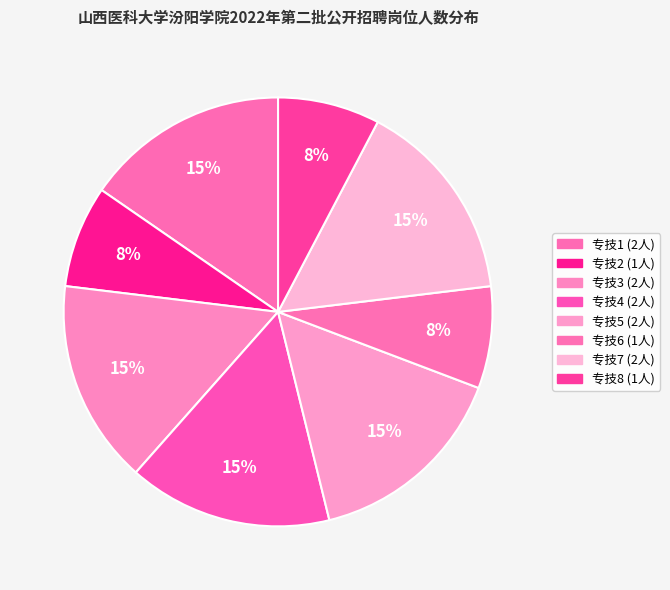

How many segments does this pie chart have?

8